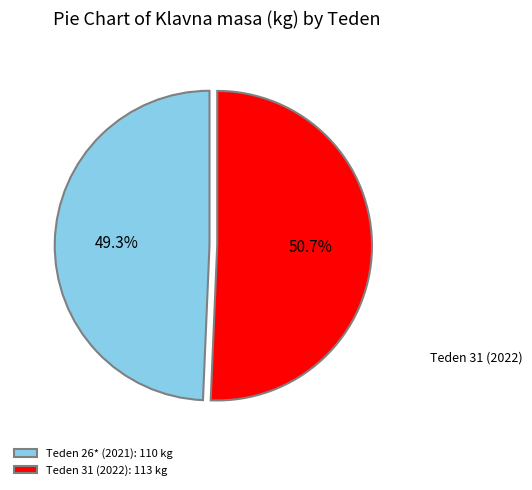

How many slices are in this pie chart?

2